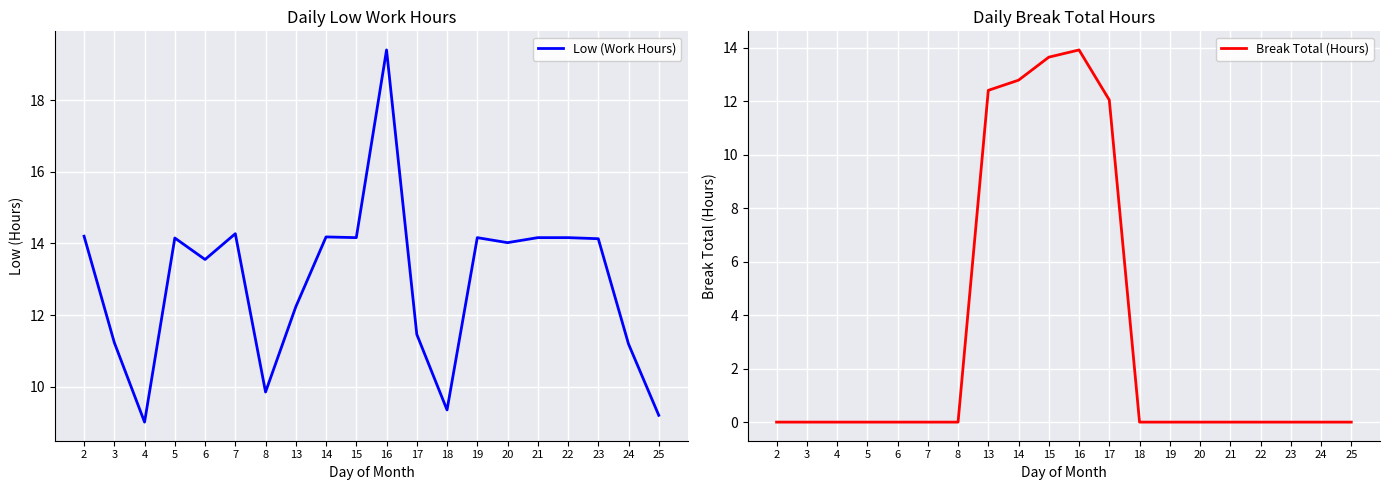

What is the approximate value of Low (Work Hours) at 22?

14.2